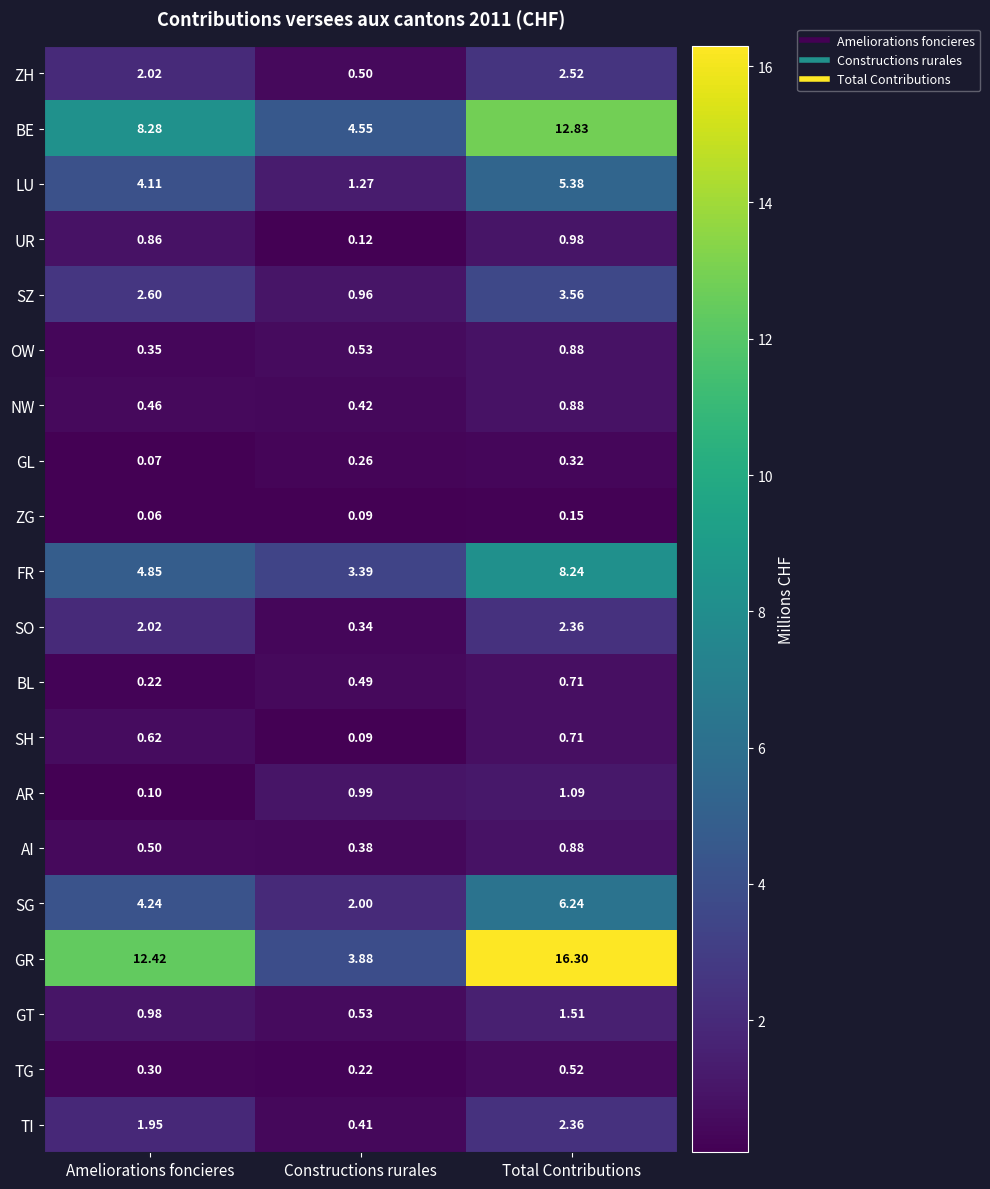

Which series has the largest range (max minus min)?

GR